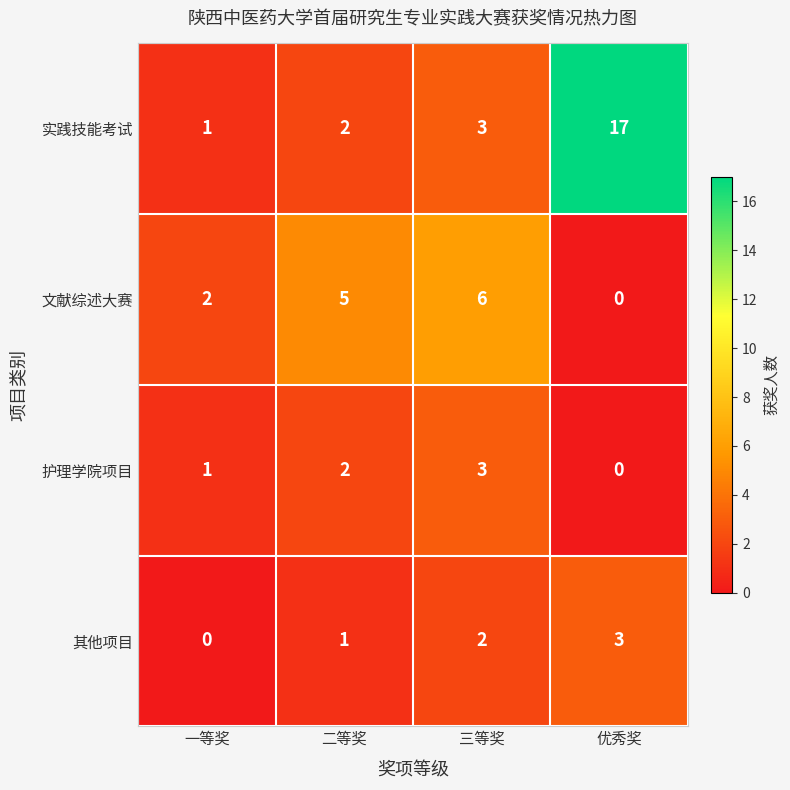

At which label is 文献综述大赛 closest to 3?

一等奖